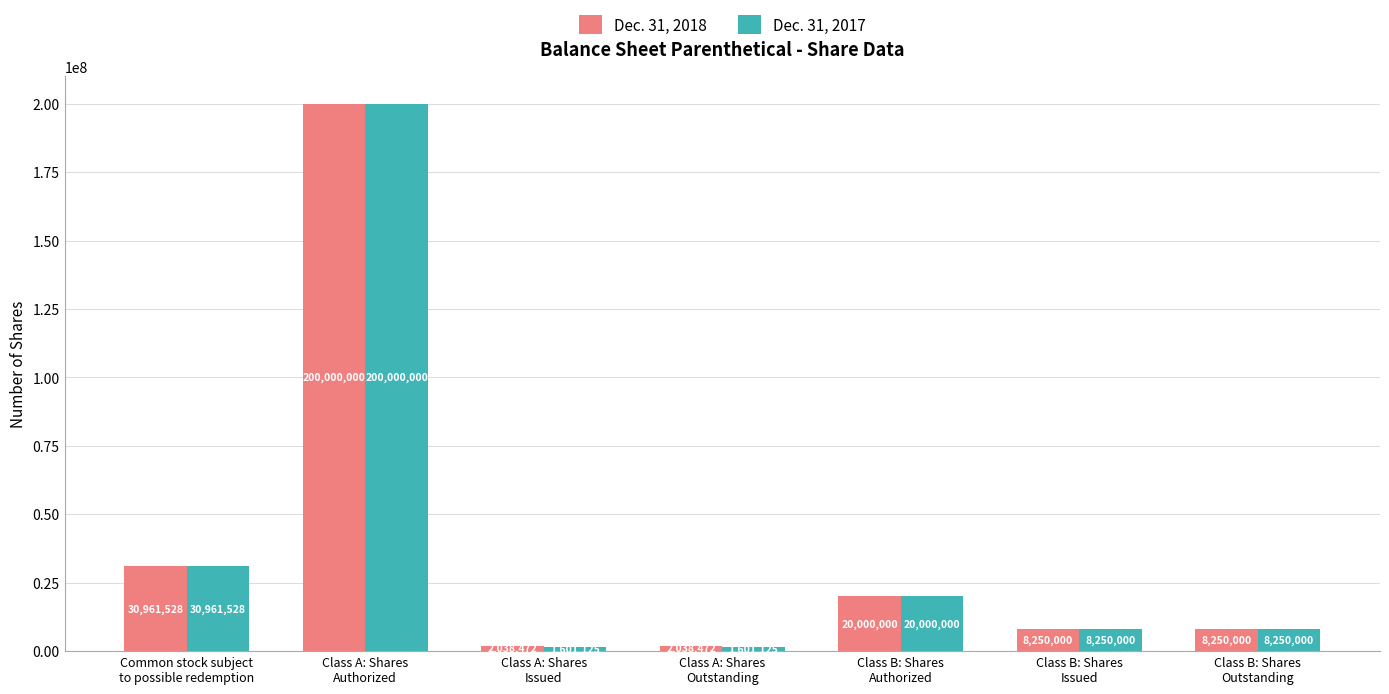

Are the bars horizontal?

No